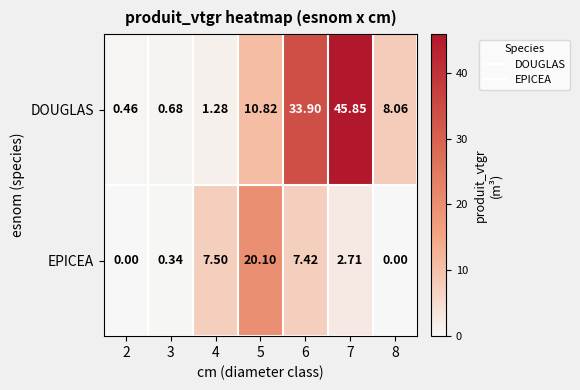

Rank the series by their average value, from highest to lowest.

DOUGLAS, EPICEA